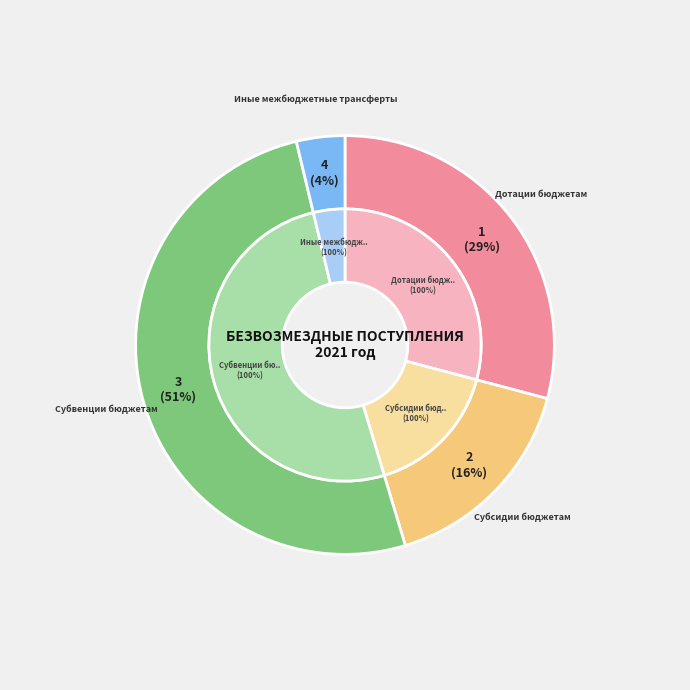

What is the ratio of the value at Дотации бюджетам to the value at Субсидии бюджетам?

1.8